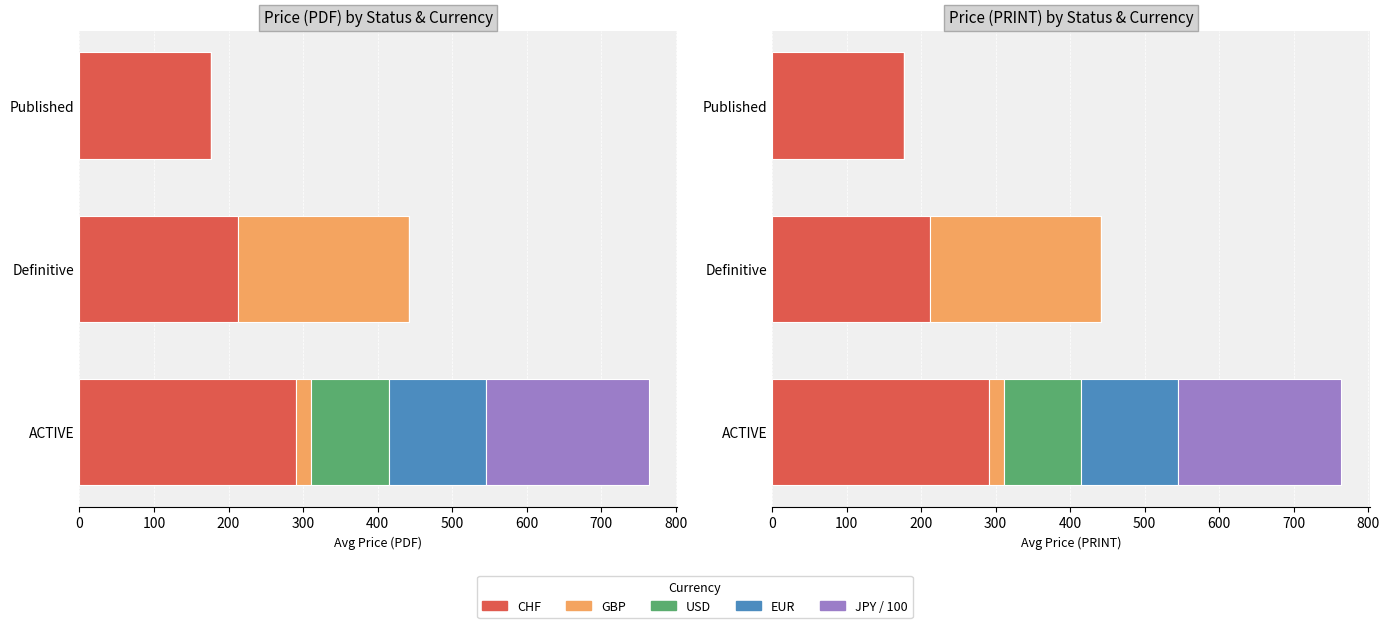

What is the lowest value of the CHF series?

177.0